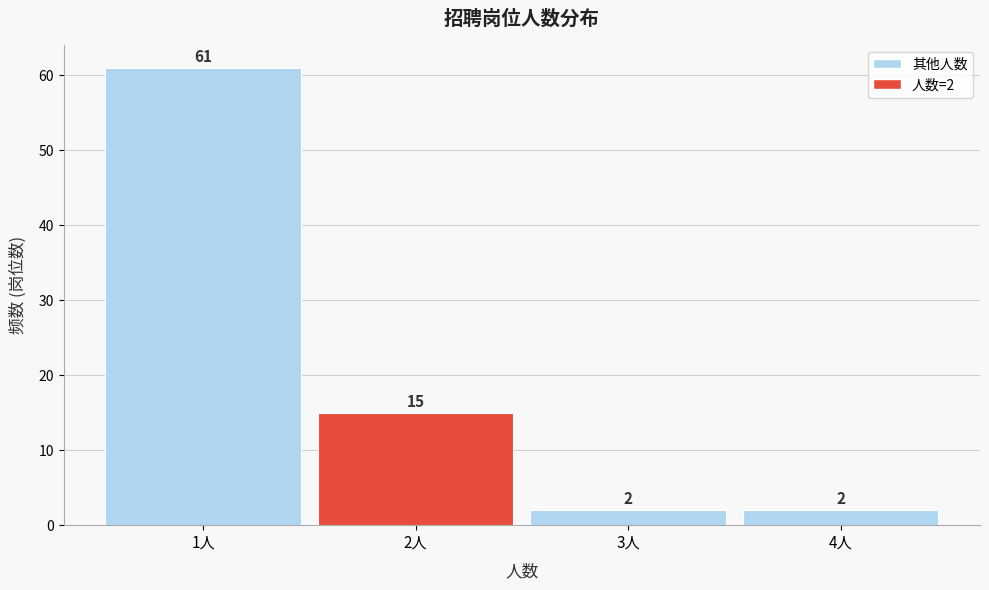

Over which range of the x-axis is the bar tallest?

0.5 to 1.5